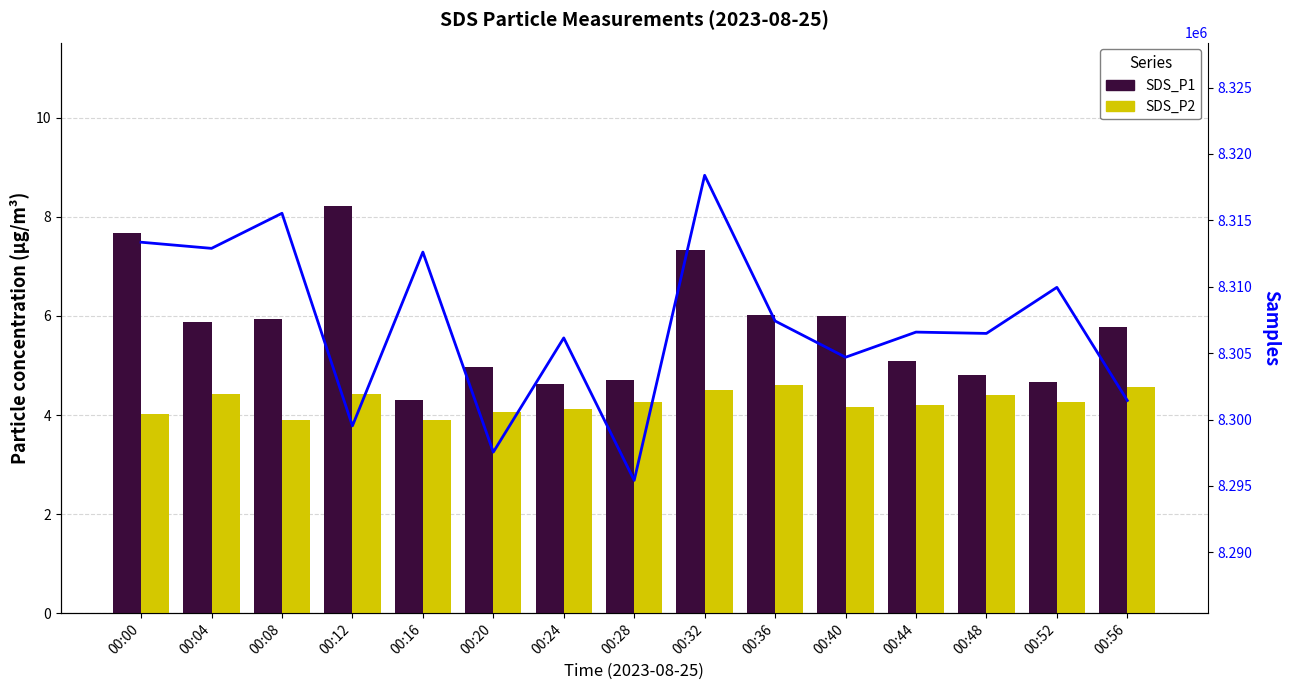

How many distinct data groups are displayed?

3